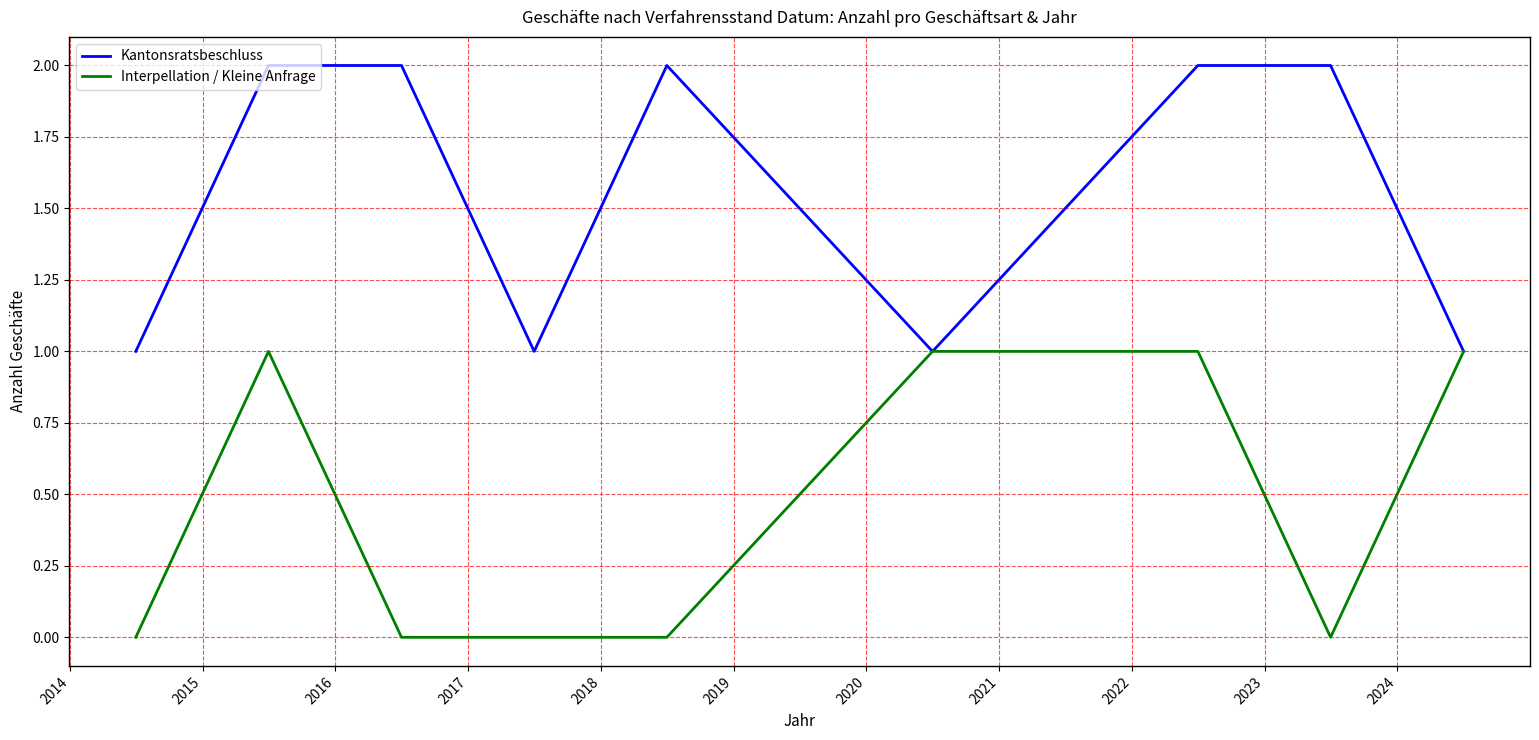

List the series in order of their overall mean, lowest first.

Interpellation / Kleine Anfrage, Kantonsratsbeschluss